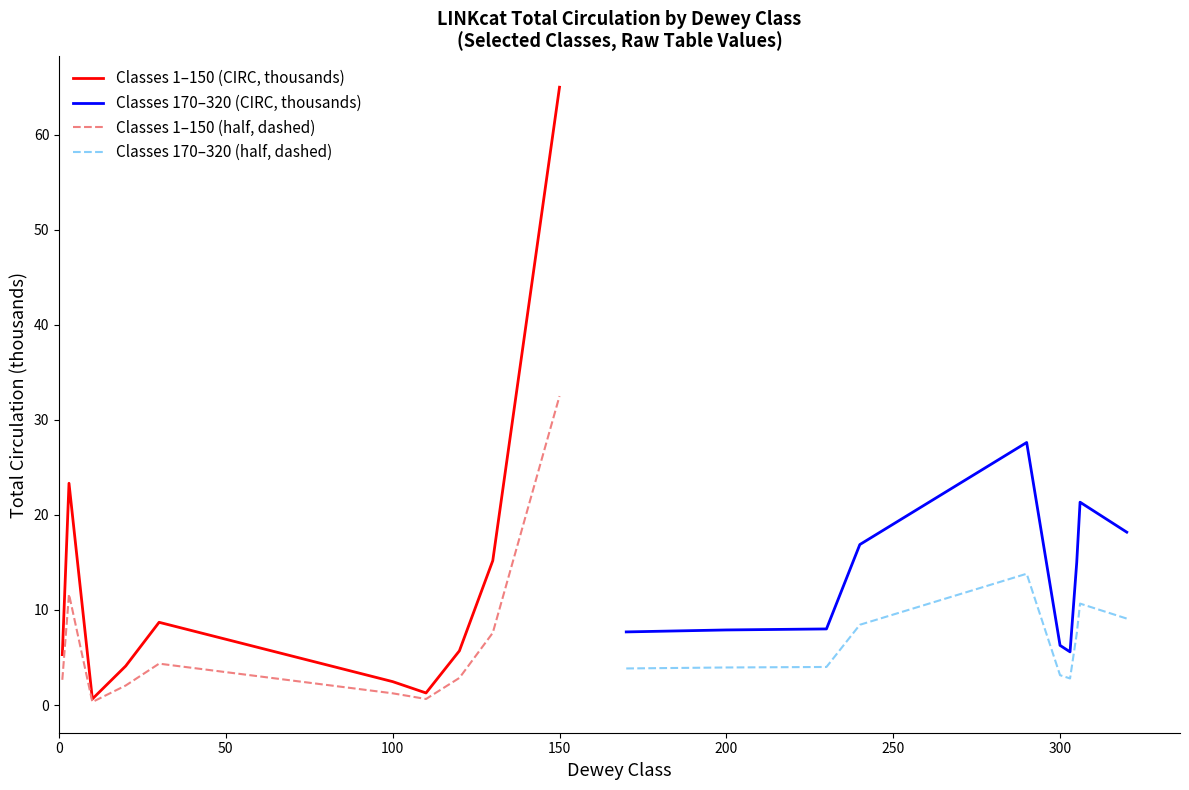

How many categories are shown in the chart?

10